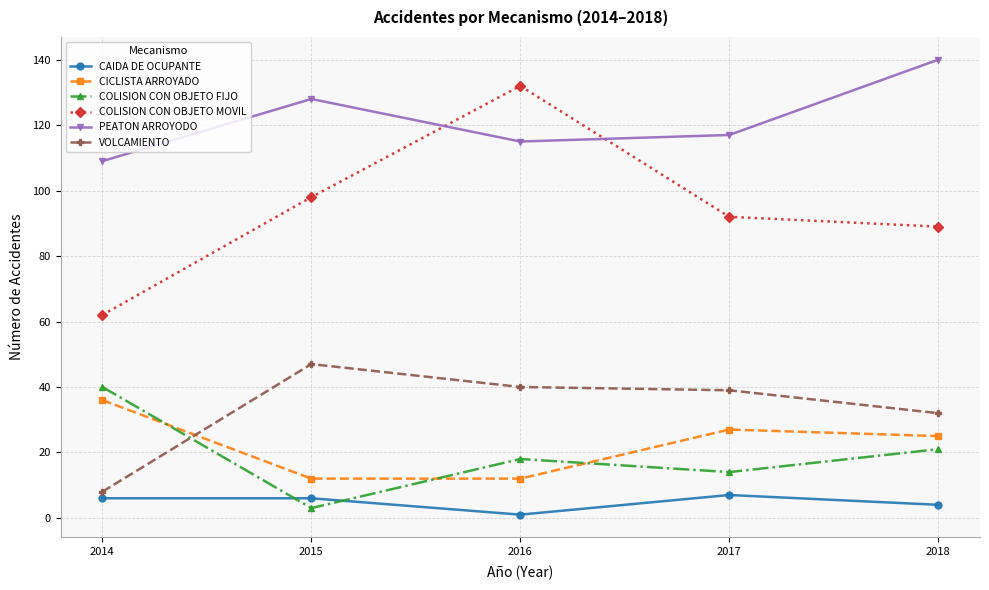

At which label does COLISION CON OBJETO FIJO reach its minimum?

2015